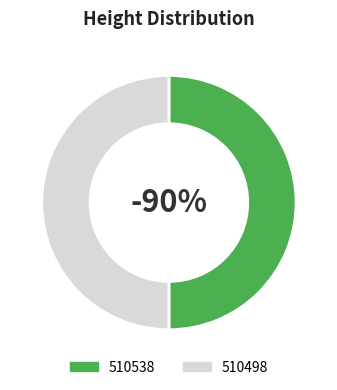

The 510498 slice represents 60% of the pie. True or false?

False